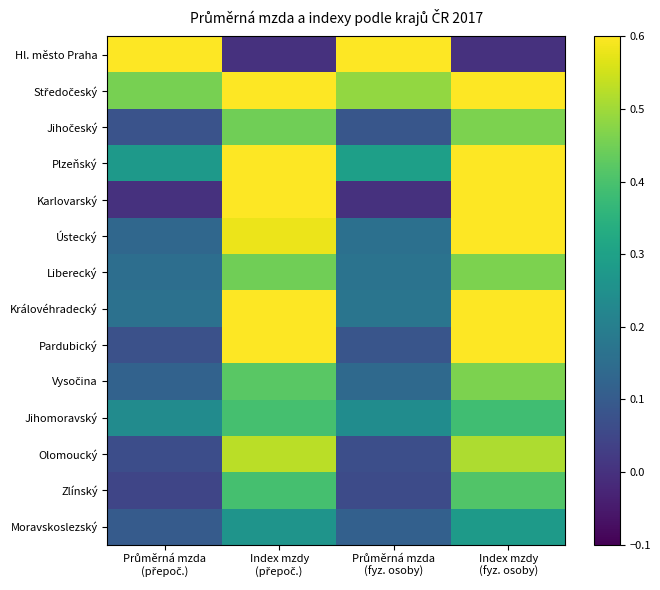

How many data points does each series have?

4